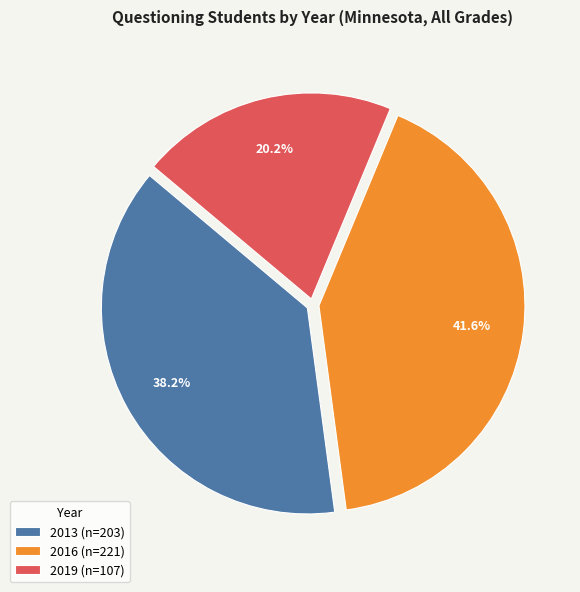

To the nearest percent, what is the average slice percentage?

33%